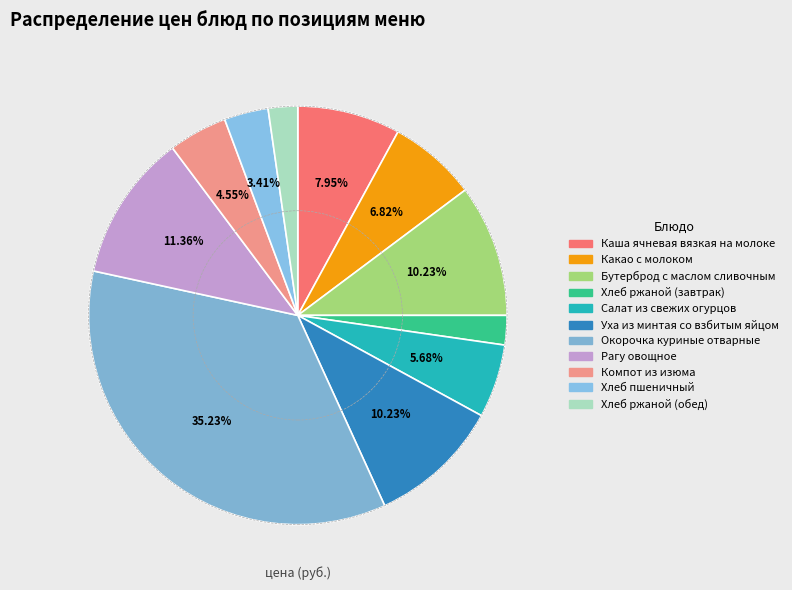

What percentage do Какао с молоком and Салат из свежих огурцов together represent?

12.5%